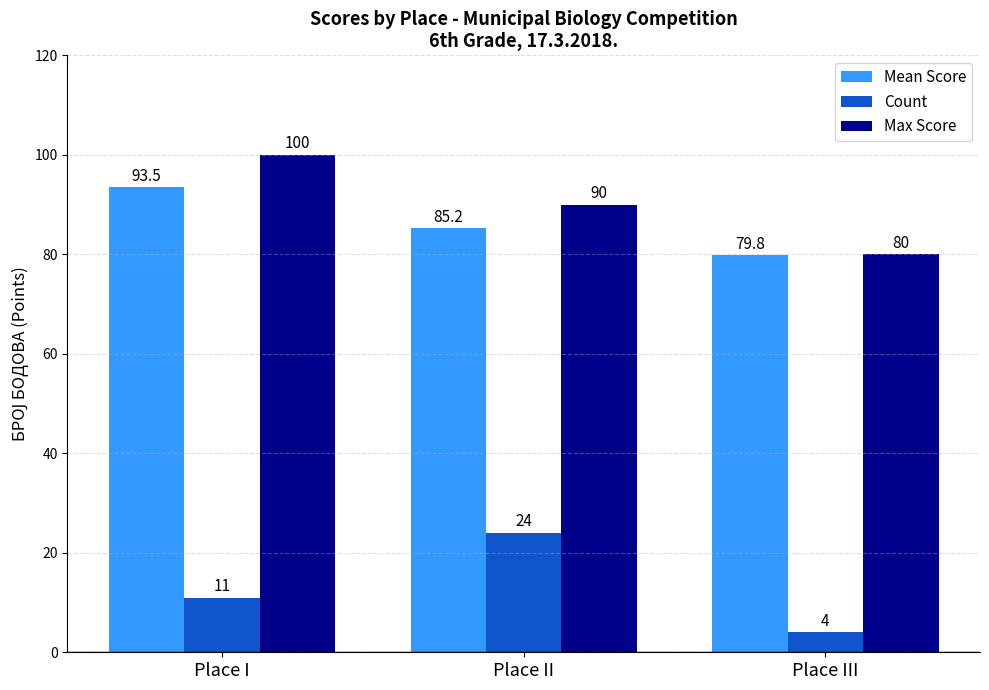

List the labels in order of Max Score value, smallest first.

Place III, Place II, Place I